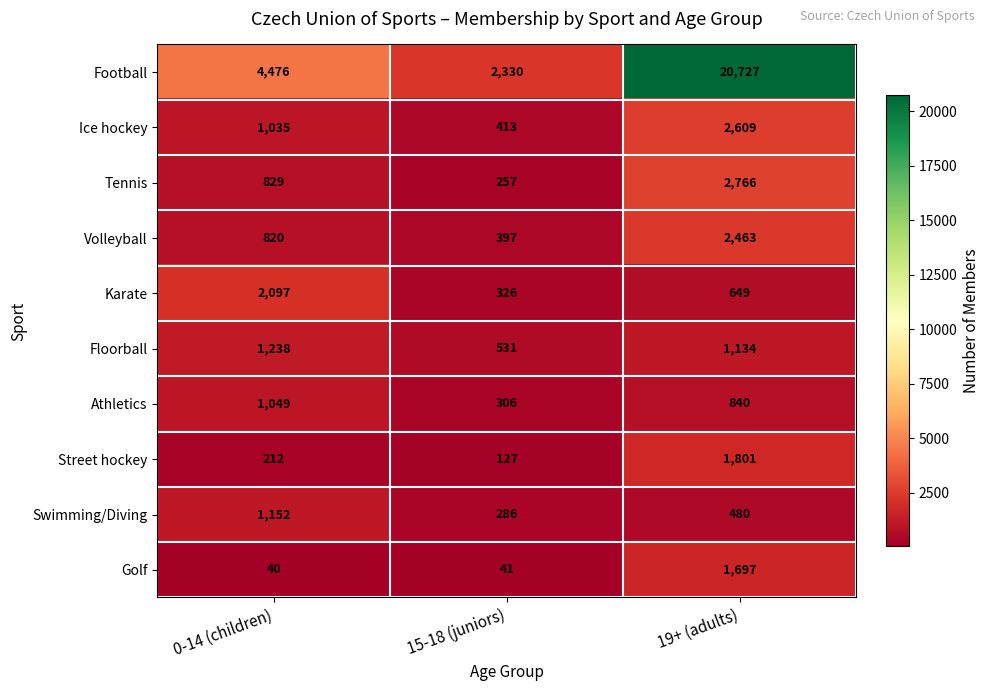

What is the minimum value shown in the chart?

40